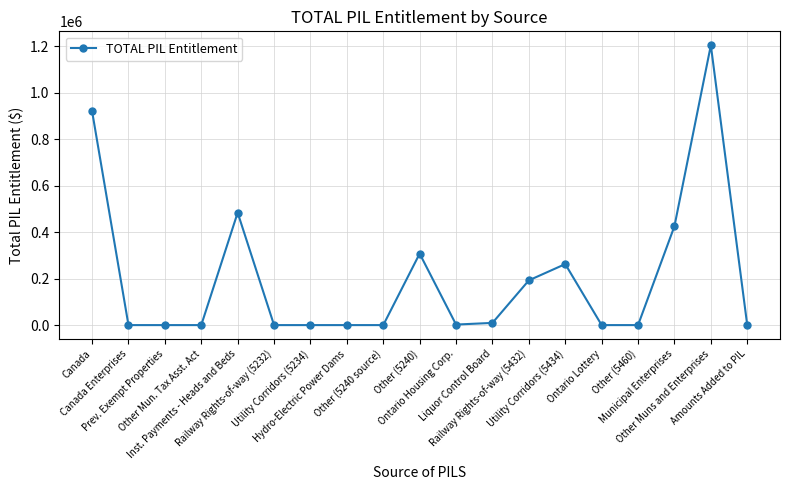

True or false: there are more than 2 points higher than both neighbors.

True